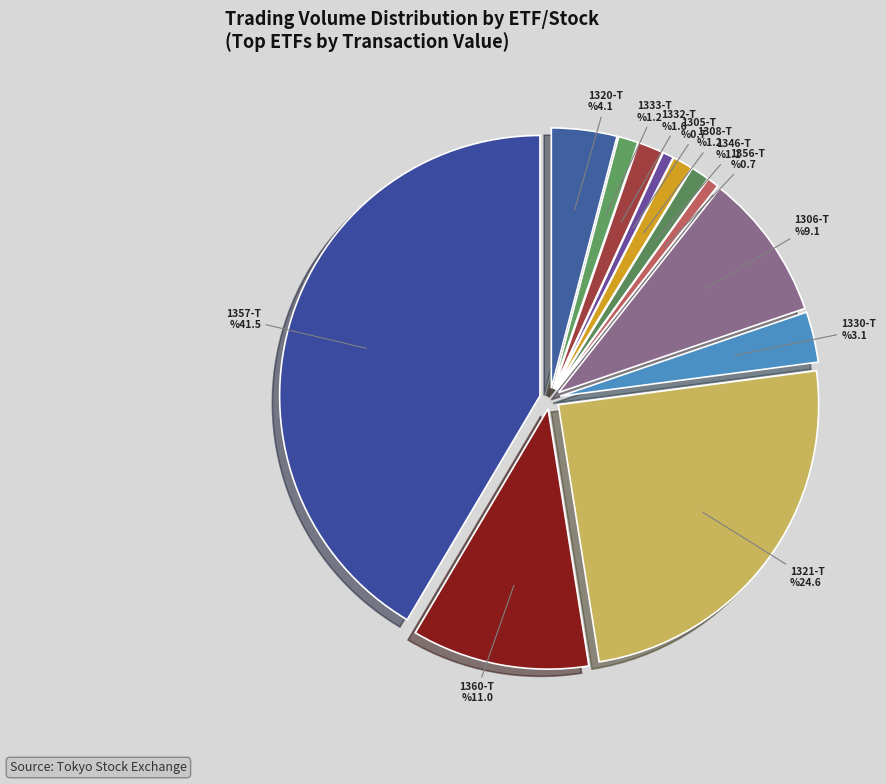

True or false: 1360-T accounts for 18% of the total.

False